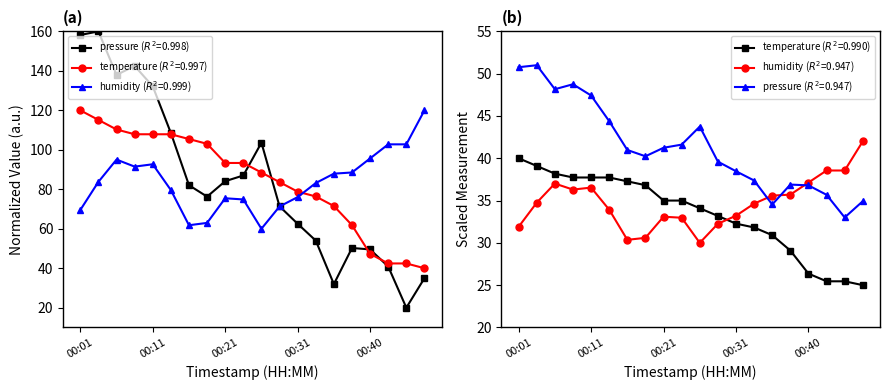

How many lines are shown in the chart?

3